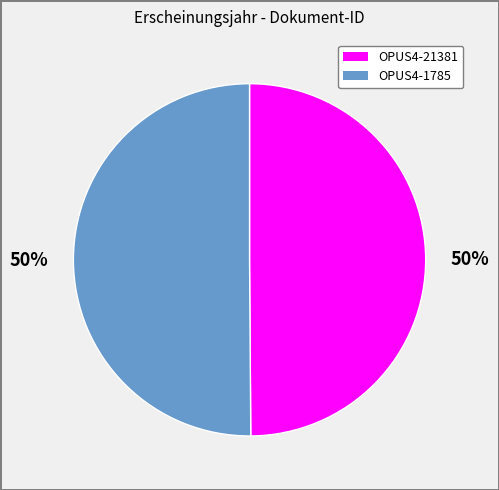

Do OPUS4-21381 and OPUS4-1785 together represent more than half of the pie?

Yes